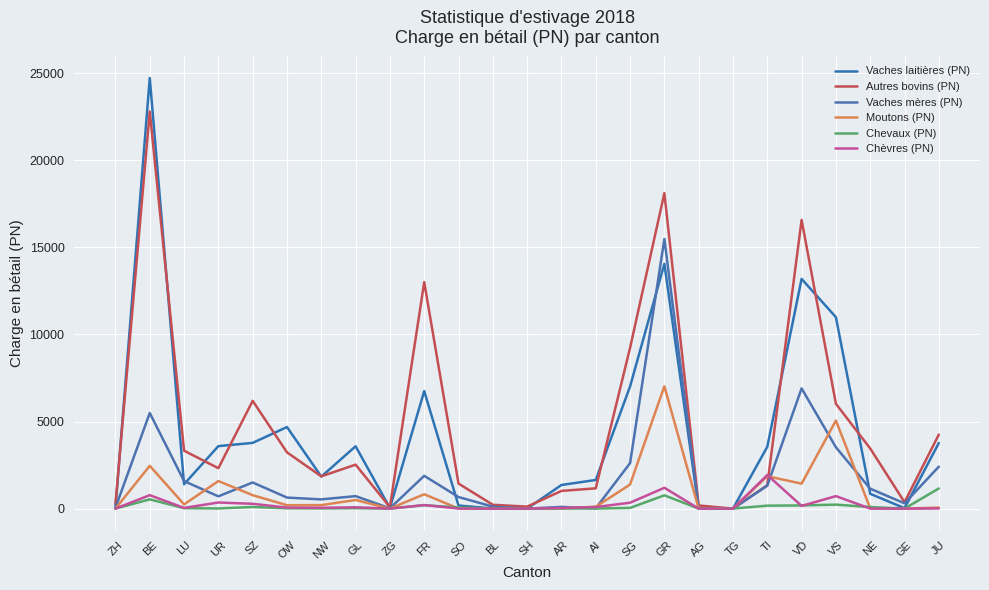

Reading left to right, transcribe all the data shown in this chart.

Vaches laitières (PN): 14	24723	1398	3587	3773	4683	1837	3578	35	6747	176	6	0	1356	1644	7013	14057	1	0	3550	13188	10991	849	24	3767
Autres bovins (PN): 262	22802	3325	2319	6187	3229	1853	2524	81	13004	1437	219	113	1016	1163	9228	18112	180	0	1342	16576	6018	3452	367	4250
Vaches mères (PN): 45	5489	1580	703	1500	633	529	716	18	1883	663	112	0	96	17	2609	15478	1	0	1315	6901	3522	1143	303	2408
Moutons (PN): 0	2457	240	1582	770	195	200	494	0	823	3	0	0	9	109	1381	7023	0	0	1861	1431	5054	16	0	58
Chevaux (PN): 0	531	24	7	92	16	10	22	0	193	65	0	0	7	2	39	762	2	0	169	181	229	88	0	1157
Chèvres (PN): 0	771	39	350	276	58	46	76	0	204	3	0	0	36	89	338	1195	0	0	1929	155	716	2	0	8